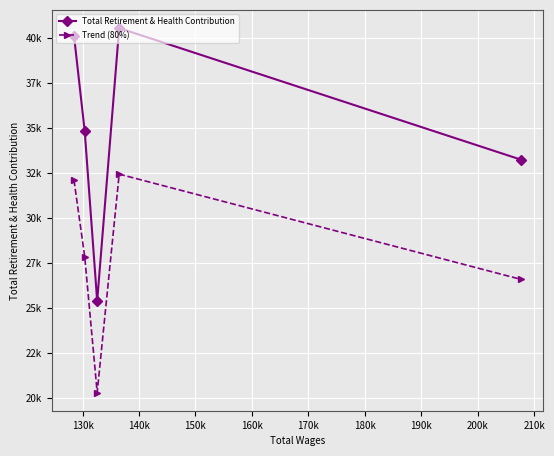

Is this an area chart (filled region under the line)?

No